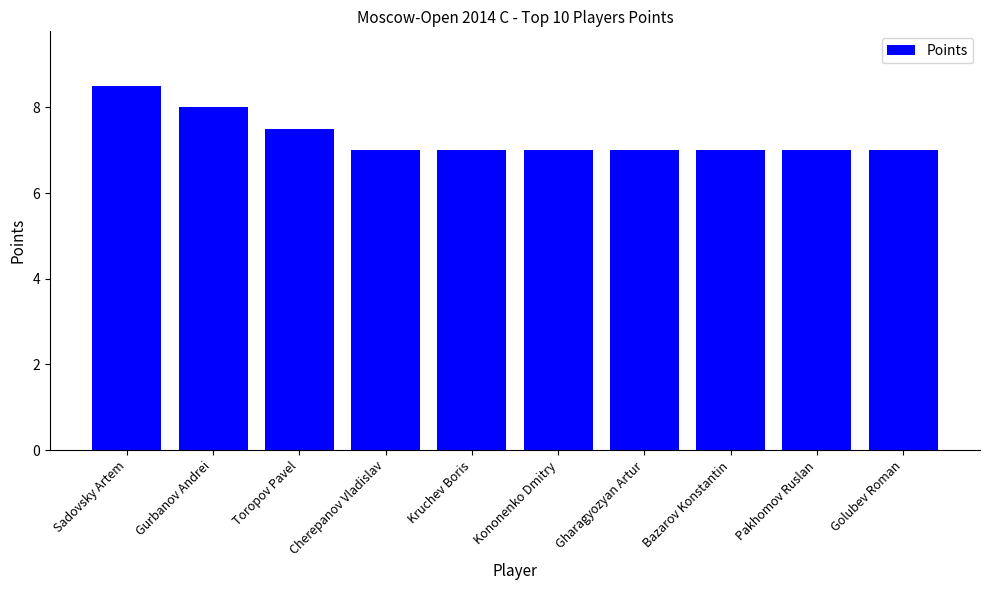

What is the sum of all values?

73.0